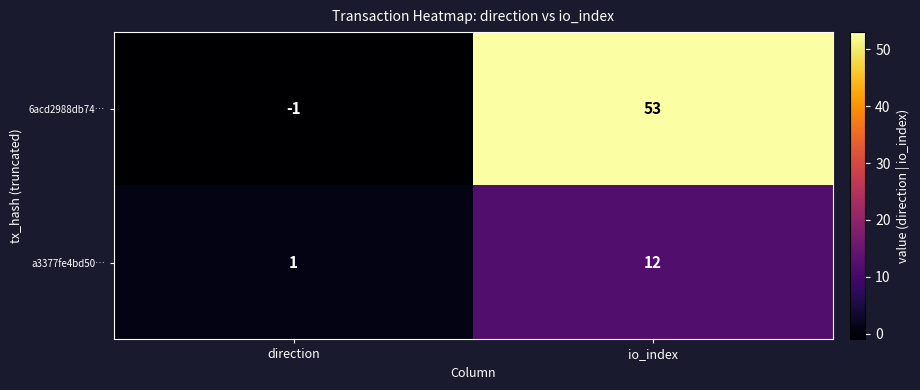

List the series in order of their overall mean, lowest first.

a3377fe4bd50…, 6acd2988db74…